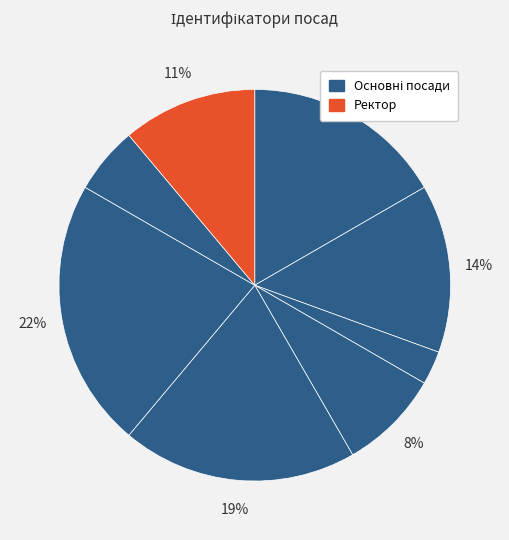

Count the number of slices in the pie.

8